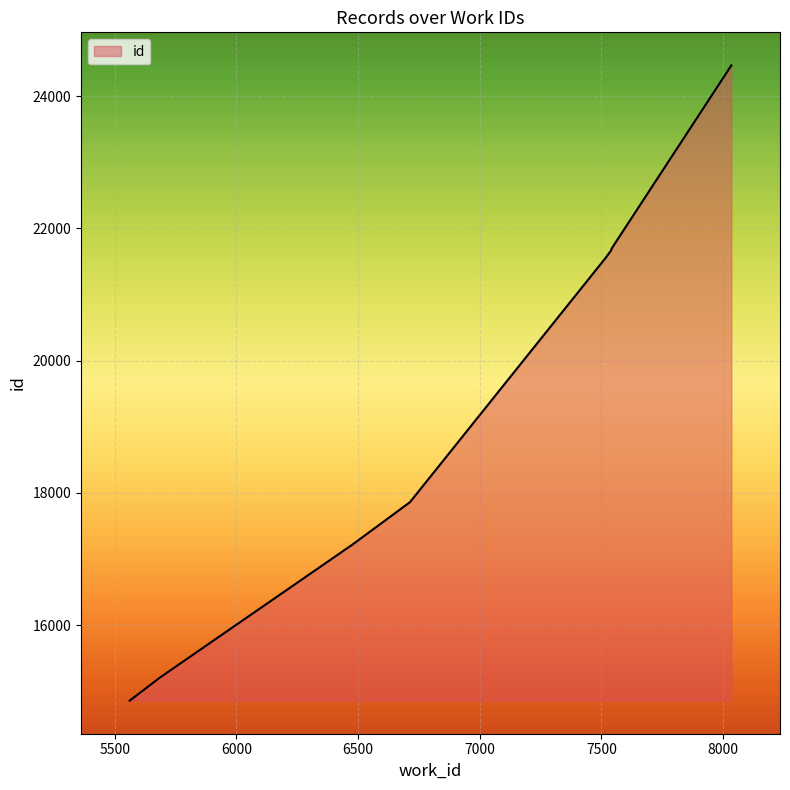

Rank the categories by value from lowest to highest.

5561, 5686, 6477, 6713, 7516, 7541, 7541, 7541, 7541, 8034